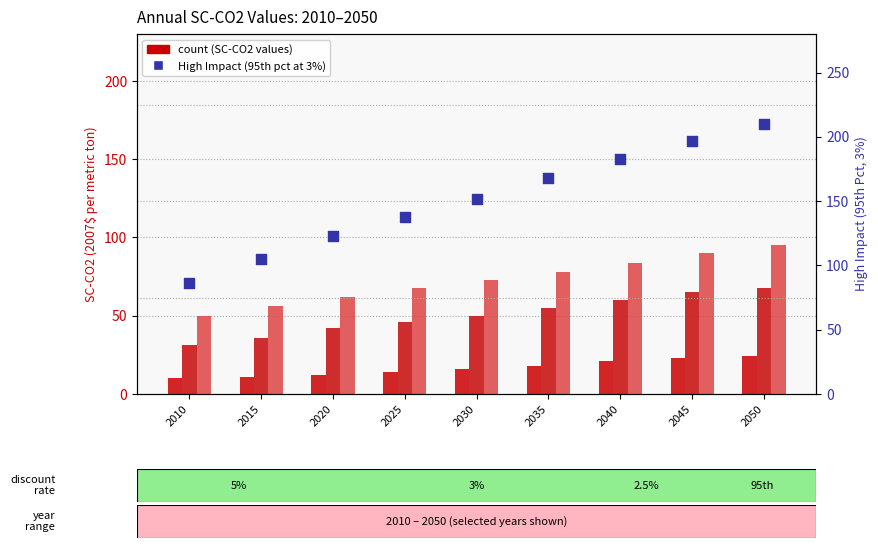

Is the value of 5% Average at 2050 greater than the value of 2.5% Average at 2025?

No